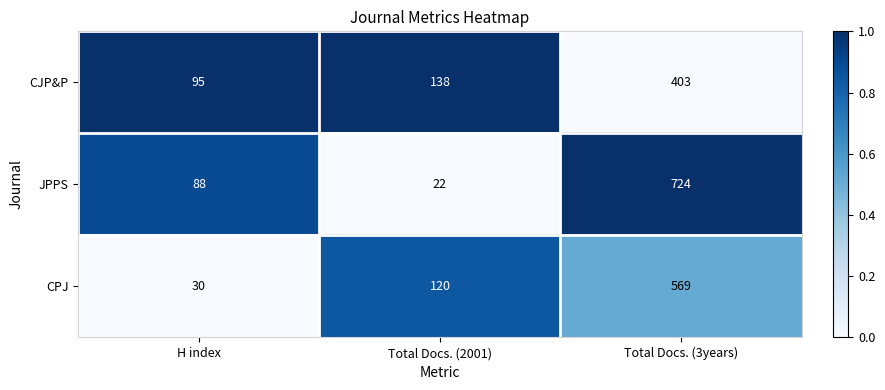

What is the total value across all series at H index?

213